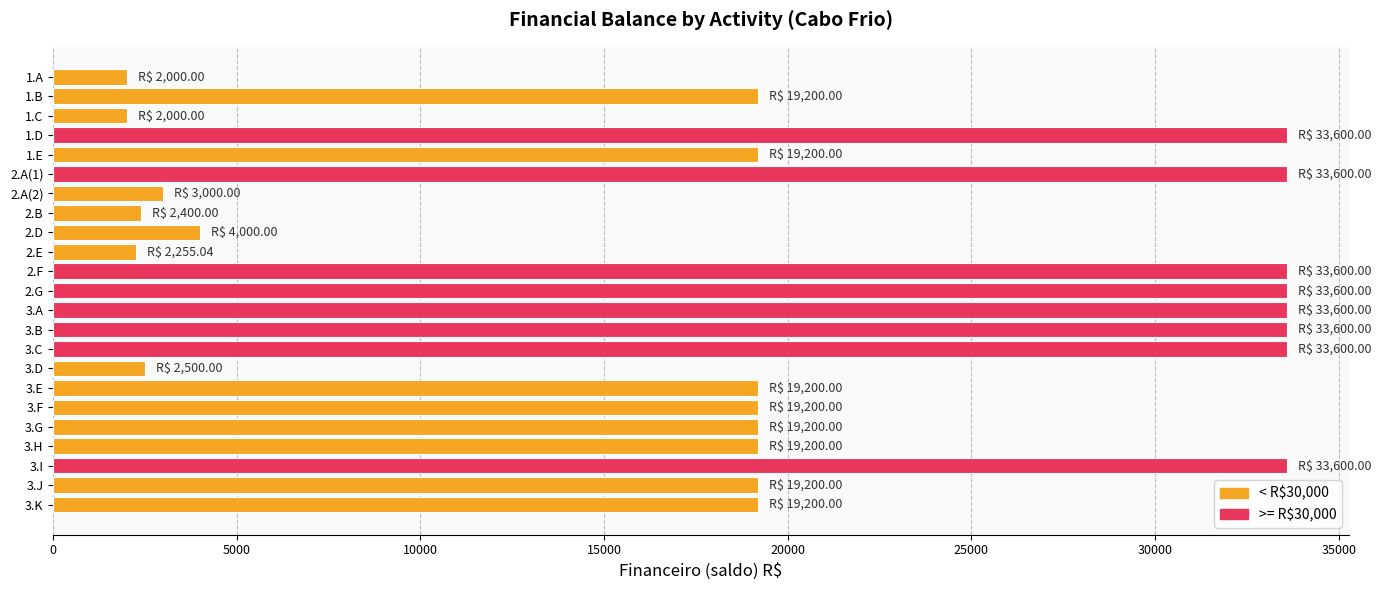

What is the greatest value displayed?

33600.0